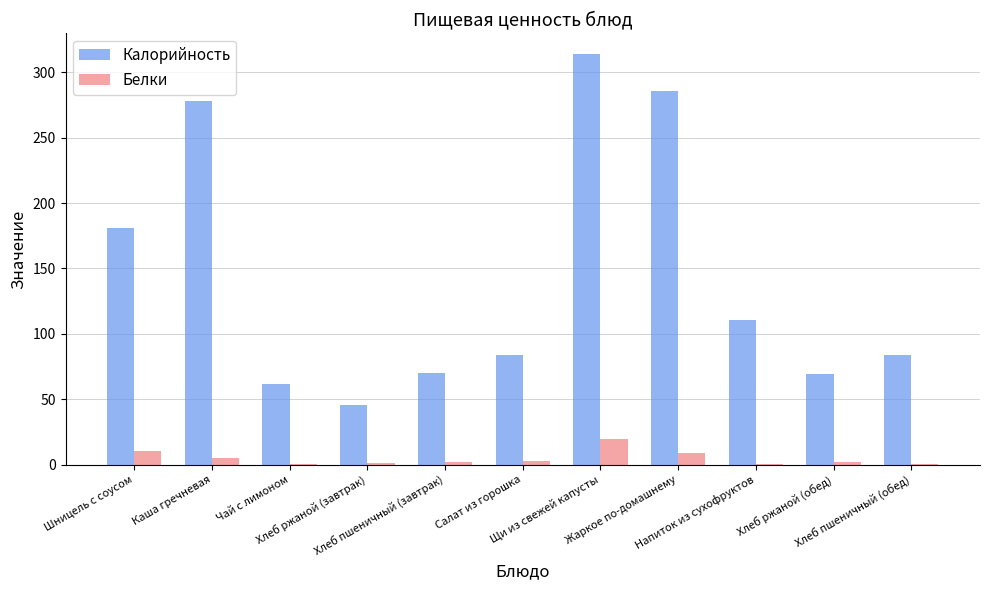

What is the highest value of the Белки series?

19.9